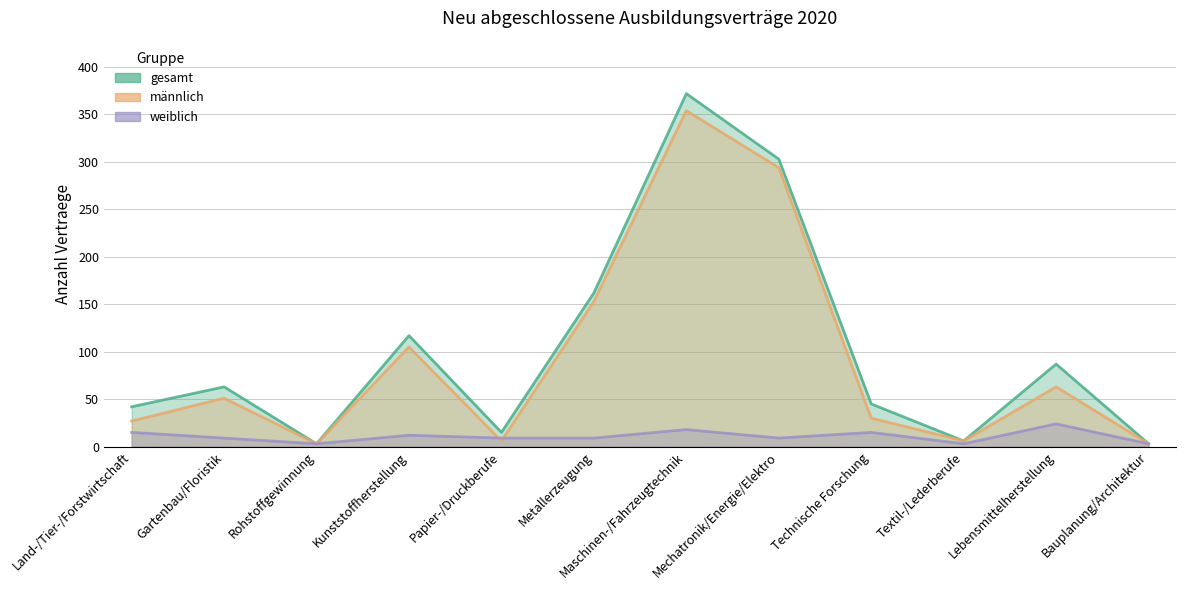

What are all the series names shown in the legend?

männlich, weiblich, gesamt